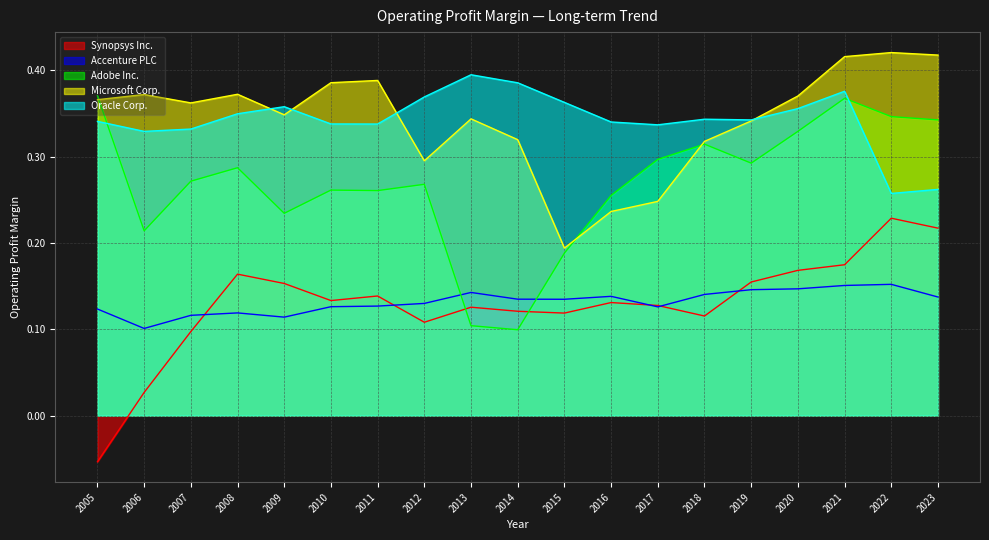

Between 2019 and 2021, which series saw the biggest shift?

Adobe Inc.